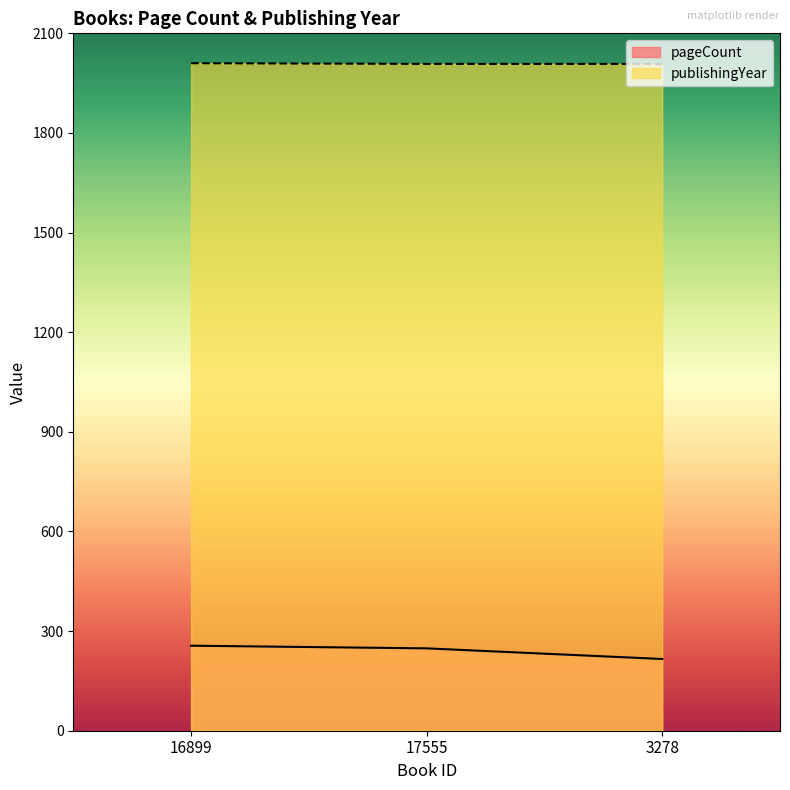

Count the number of data series in this chart.

2